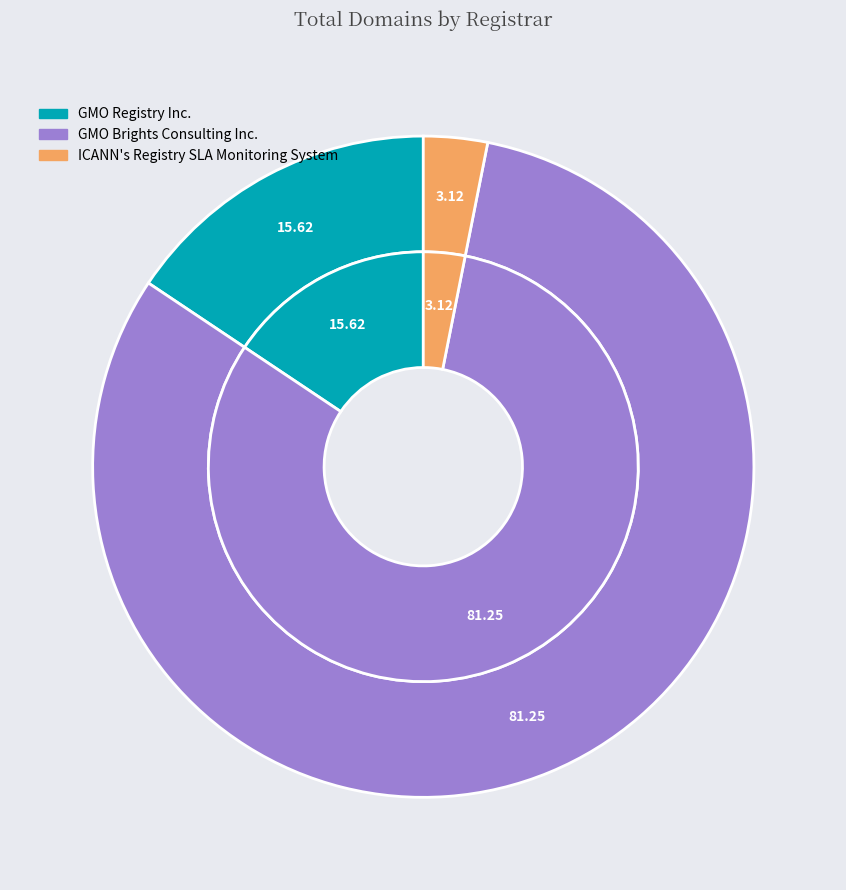

Does any single category account for the majority?

Yes